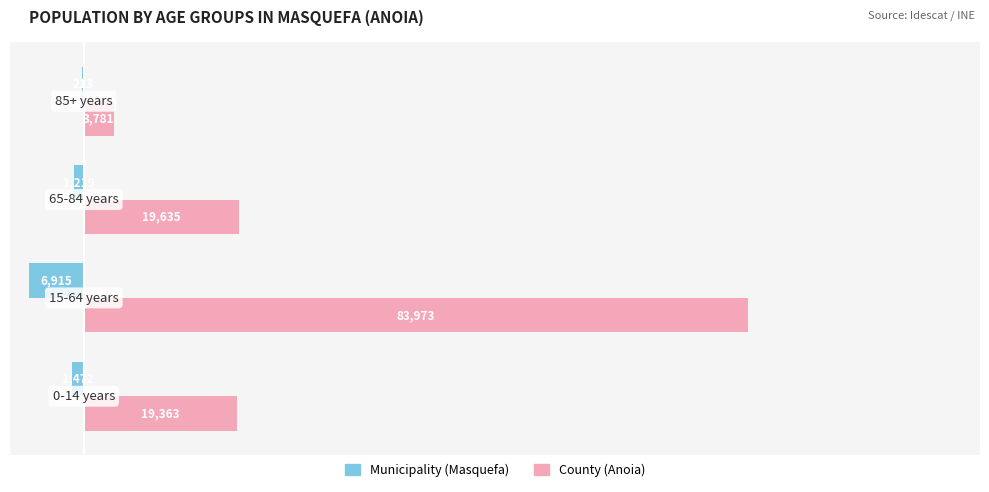

What is the greatest value displayed?

83973